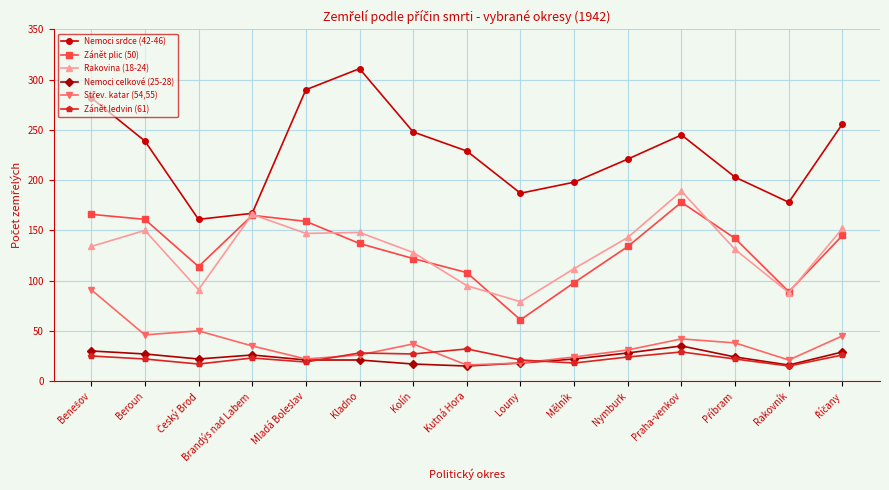

Between Beroun and Brandýs nad Labem, which series saw the biggest shift?

Nemoci srdce (42-46)